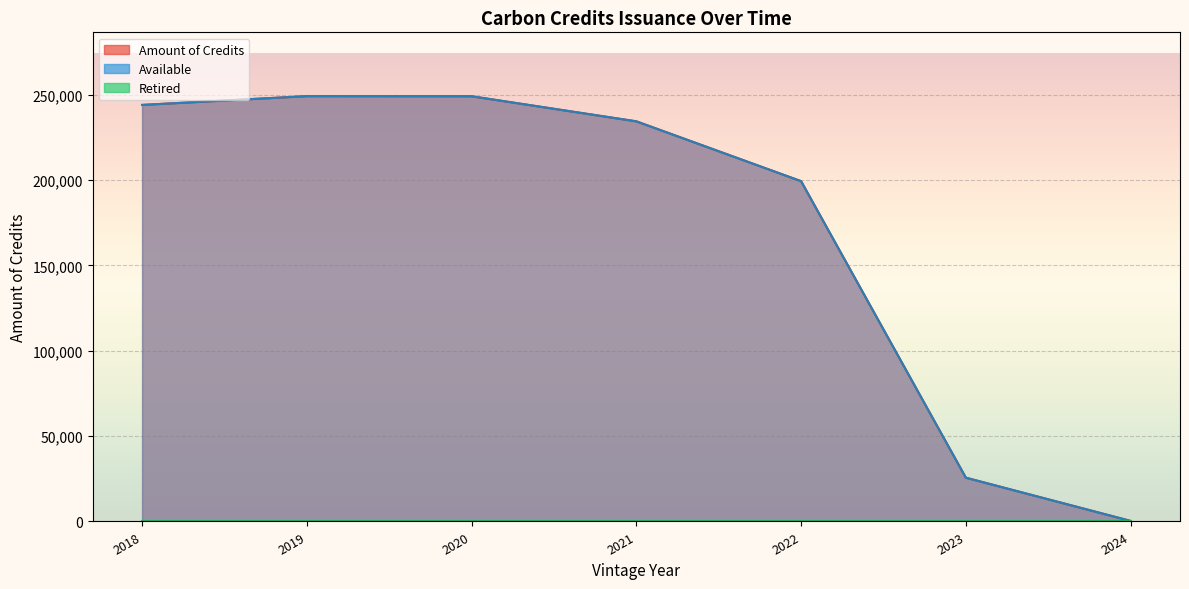

True or false: Amount of Credits and Retired cross at least once.

False